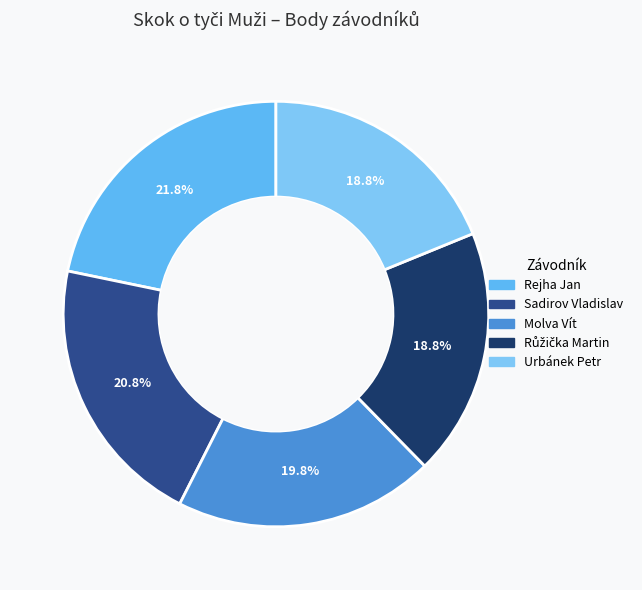

What is the ratio of the value at Růžička Martin to the value at Urbánek Petr?

1.0